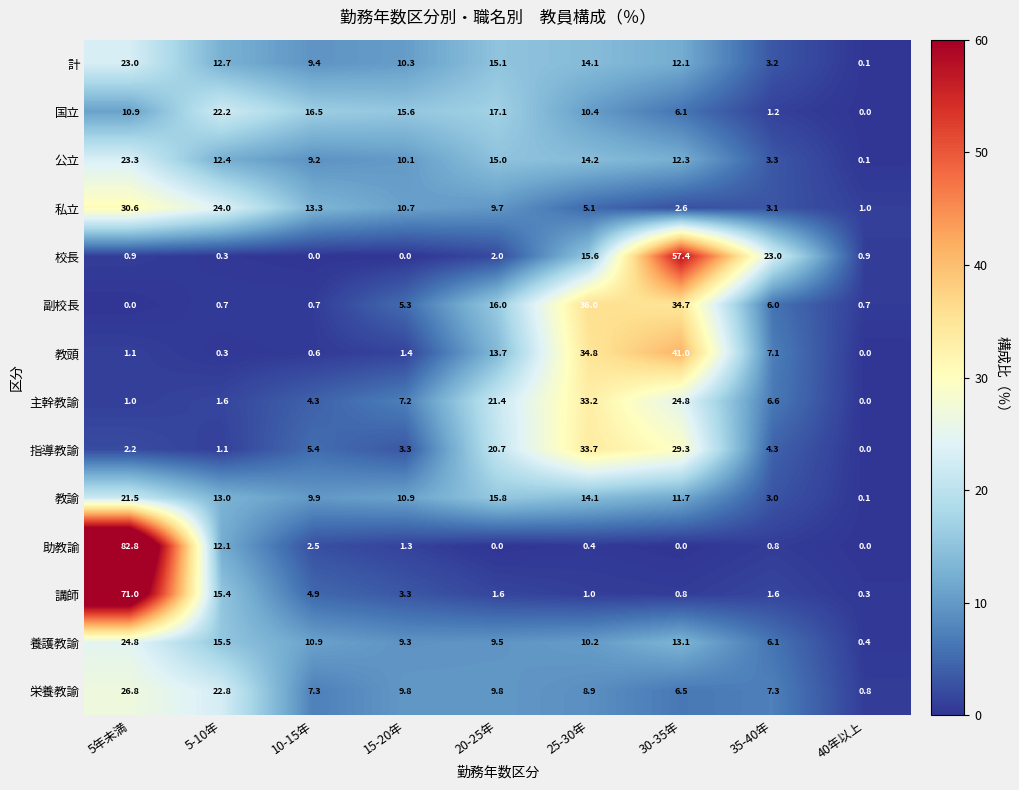

Which category has the highest value across all series?

5年未満